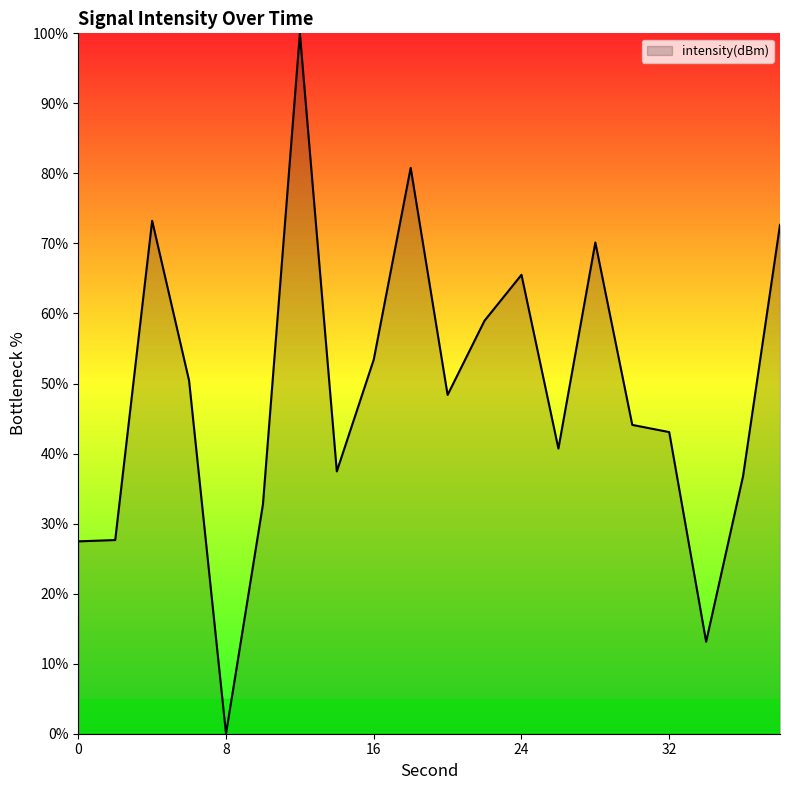

What is the maximum value shown in the chart?

100.0